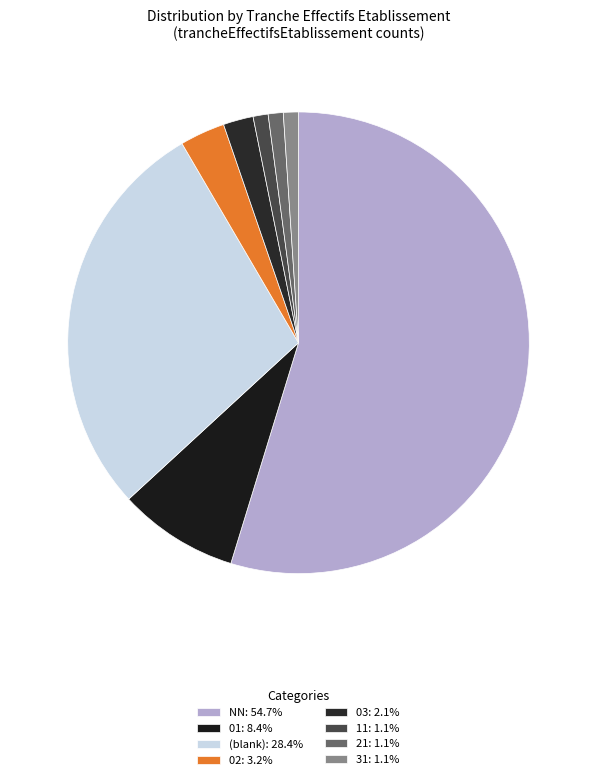

Which category has the biggest portion of the pie?

NN